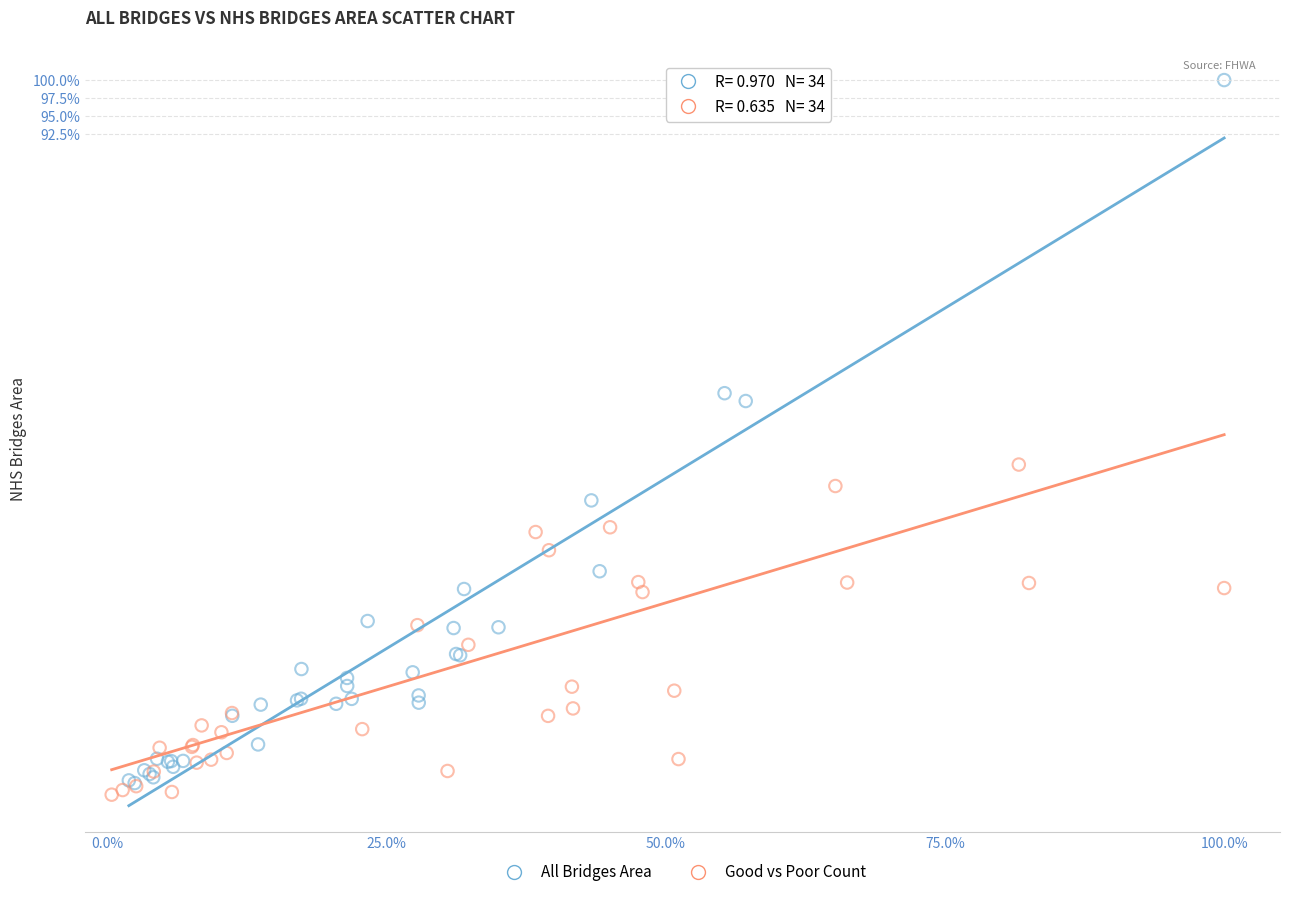

What are all the series names shown in the legend?

All Bridges Area, Good vs Poor Count